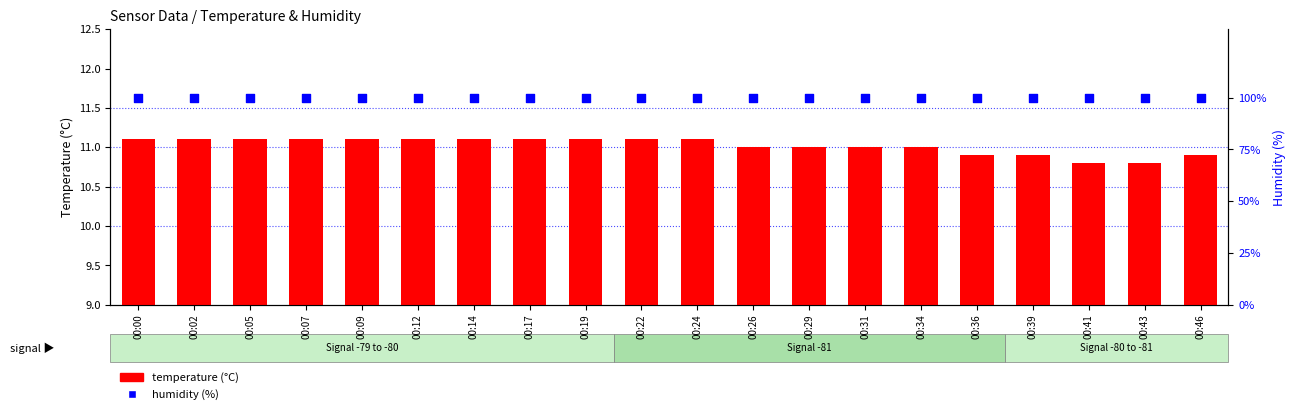

Which series contains the lowest Y value?

temperature (°C)